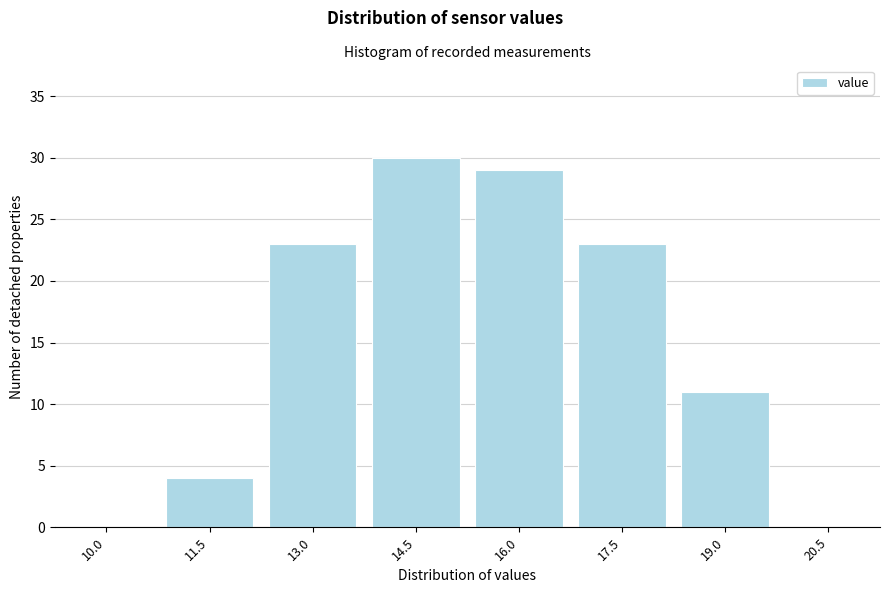

Reading right to left, extract all data points from this chart.

20.5=0	19.0=11	17.5=23	16.0=29	14.5=30	13.0=23	11.5=4	10.0=0